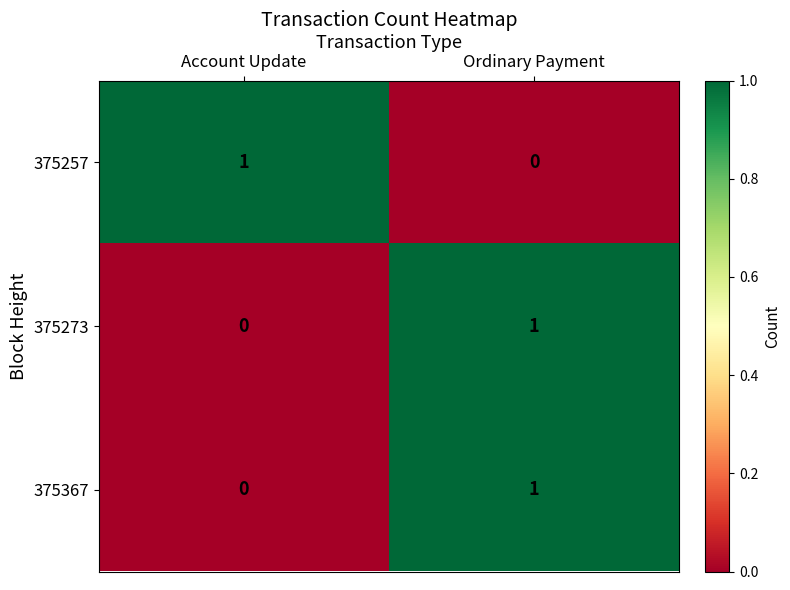

How many categories are shown in the chart?

2